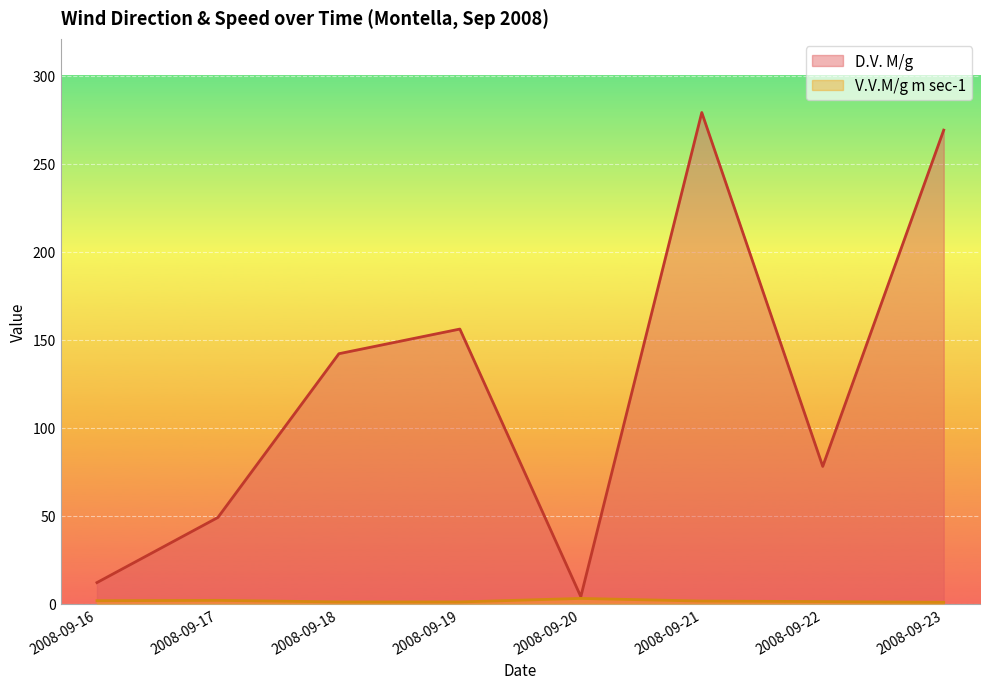

True or false: D.V. M/g has more than 2 interior local peaks.

False